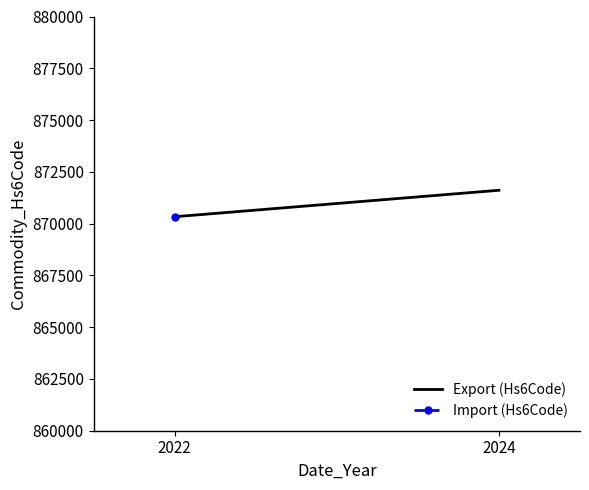

At which label is the value closest to 870971?

2022